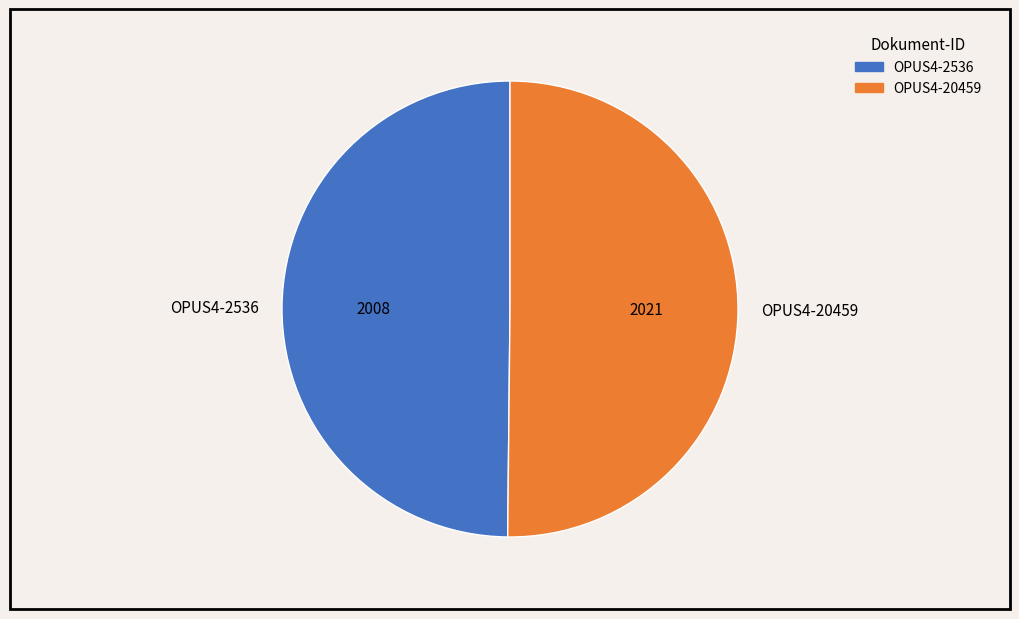

What is the ratio of the value at OPUS4-20459 to the value at OPUS4-2536?

1.0